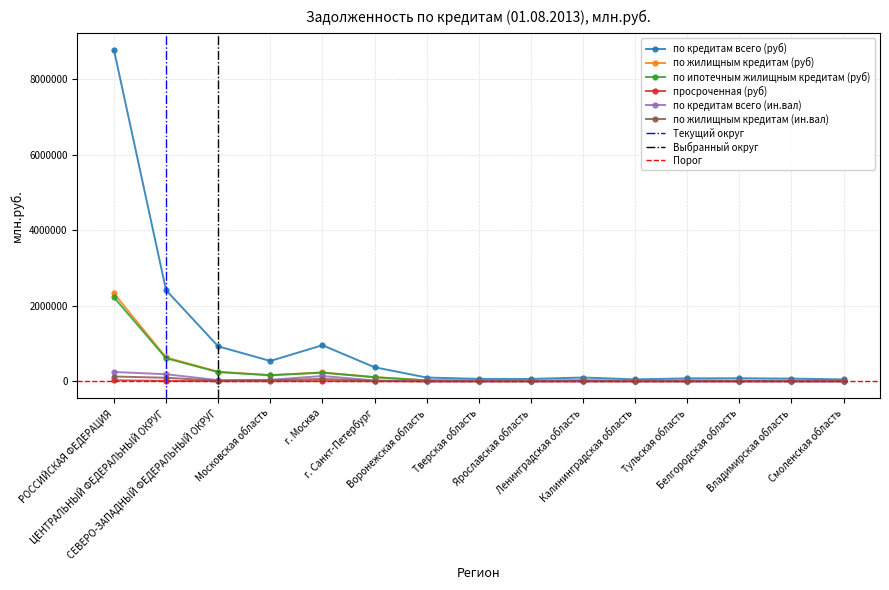

True or false: по жилищным кредитам (ин.вал) and по жилищным кредитам (руб) intersect in this chart.

False